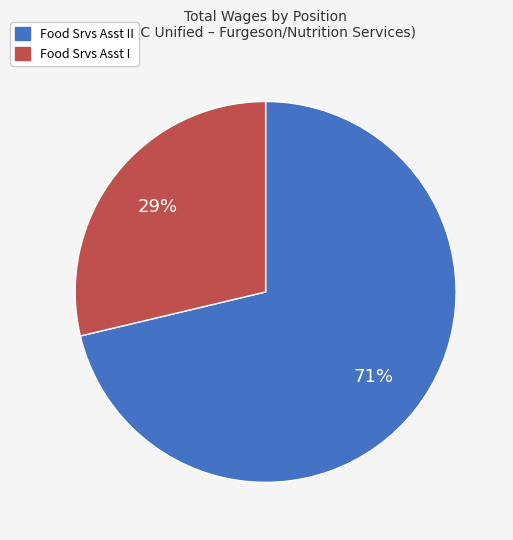

Is there any slice that represents more than half of the pie?

Yes